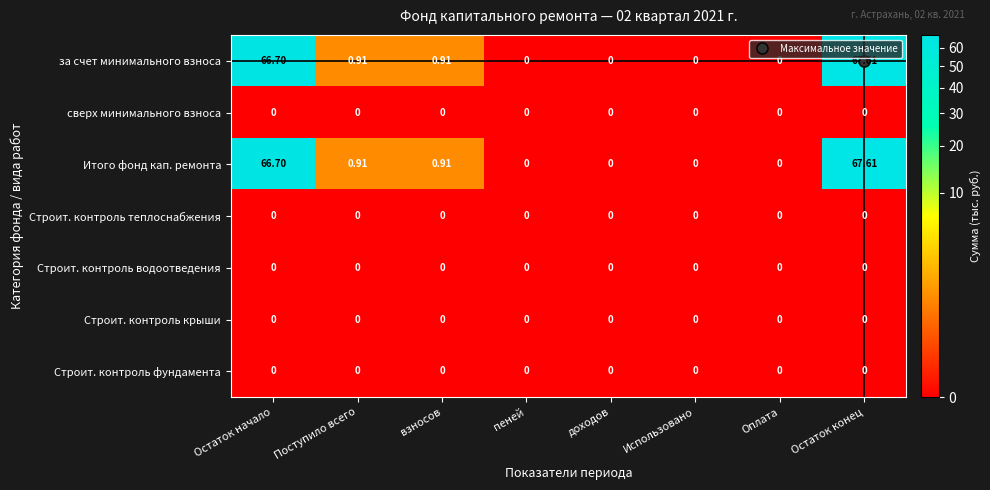

At which category is the sum across all series the highest?

Остаток конец